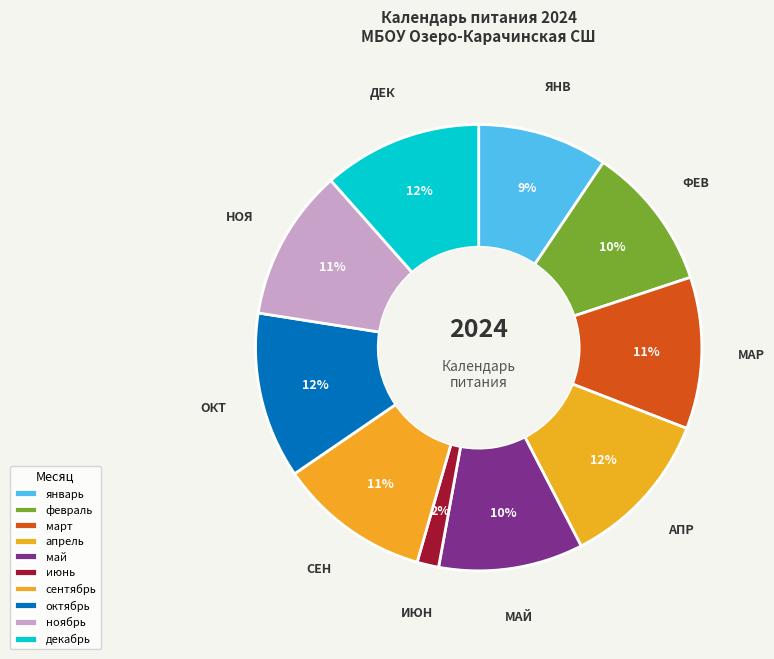

Is июнь the majority of the pie?

No